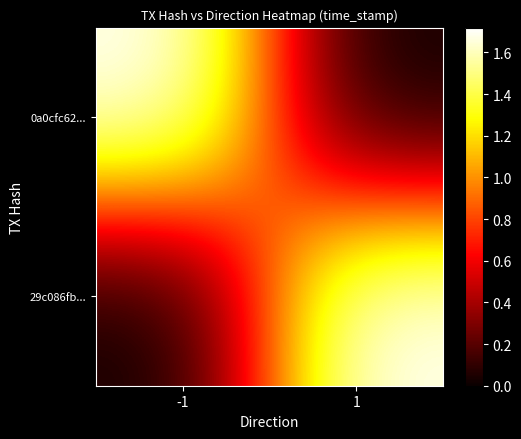

Which label corresponds to the smallest value in the chart?

1